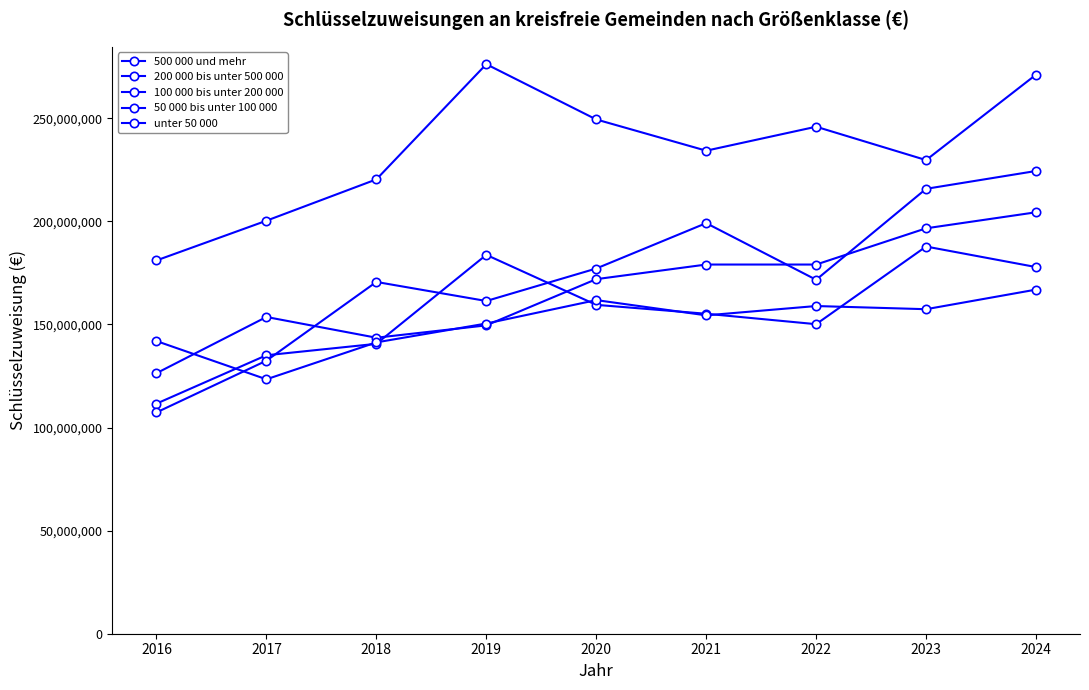

The value of 50 000 bis unter 100 000 at 2018 is 265507765. True or false?

False